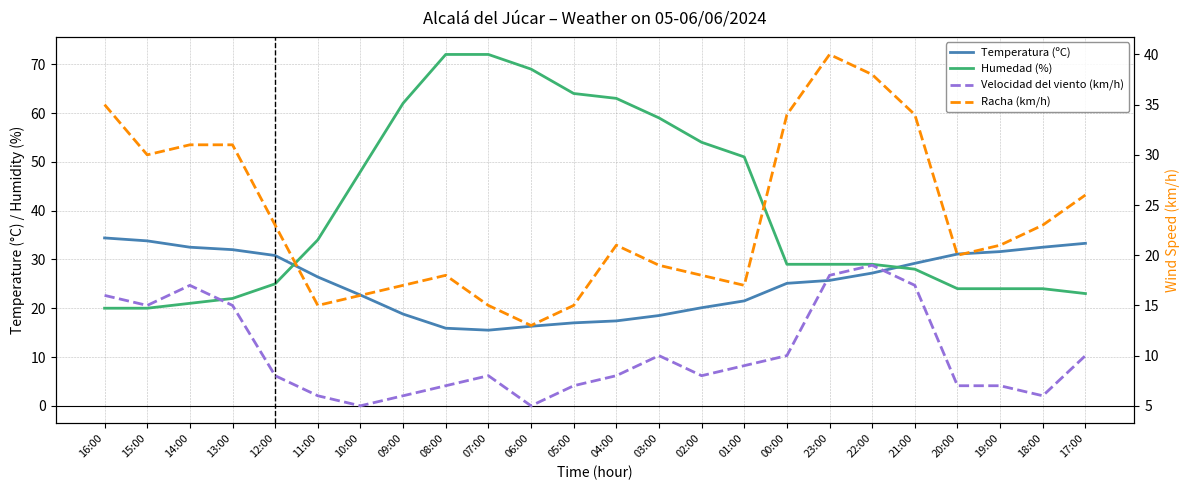

What is the difference between the maximum and second lowest values in the Racha (km/h) series?

25.0